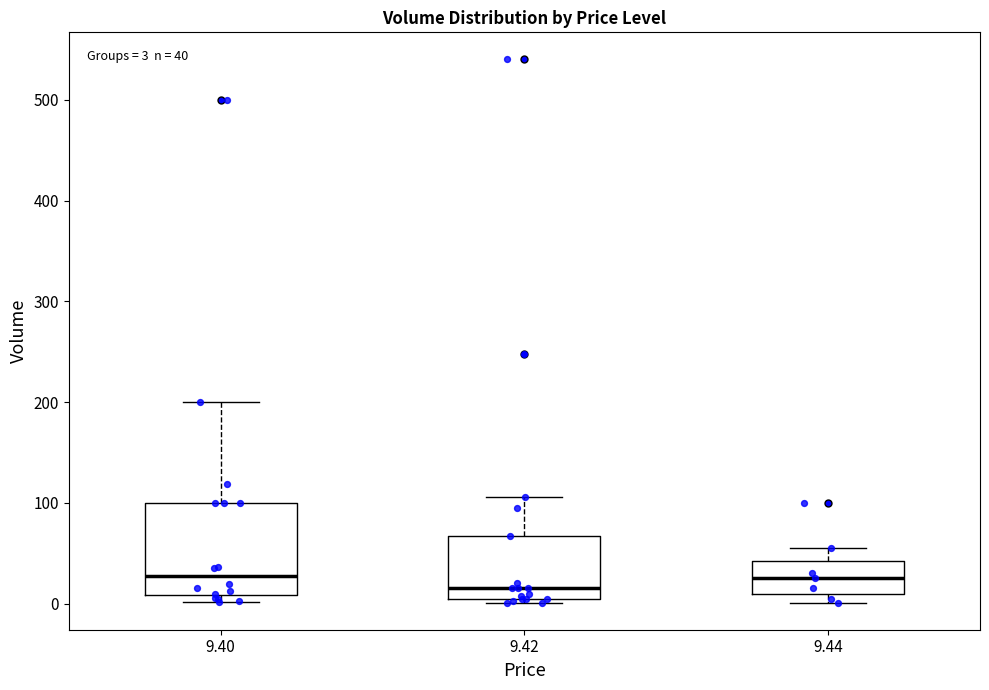

Which box is the tallest, from its lower edge to its upper edge?

9.40